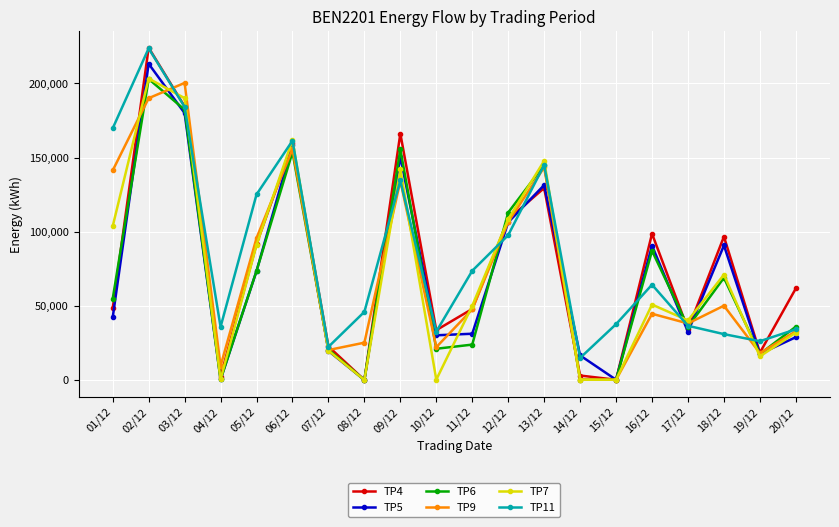

What is the difference between the maximum and minimum values in the TP4 series?

224112